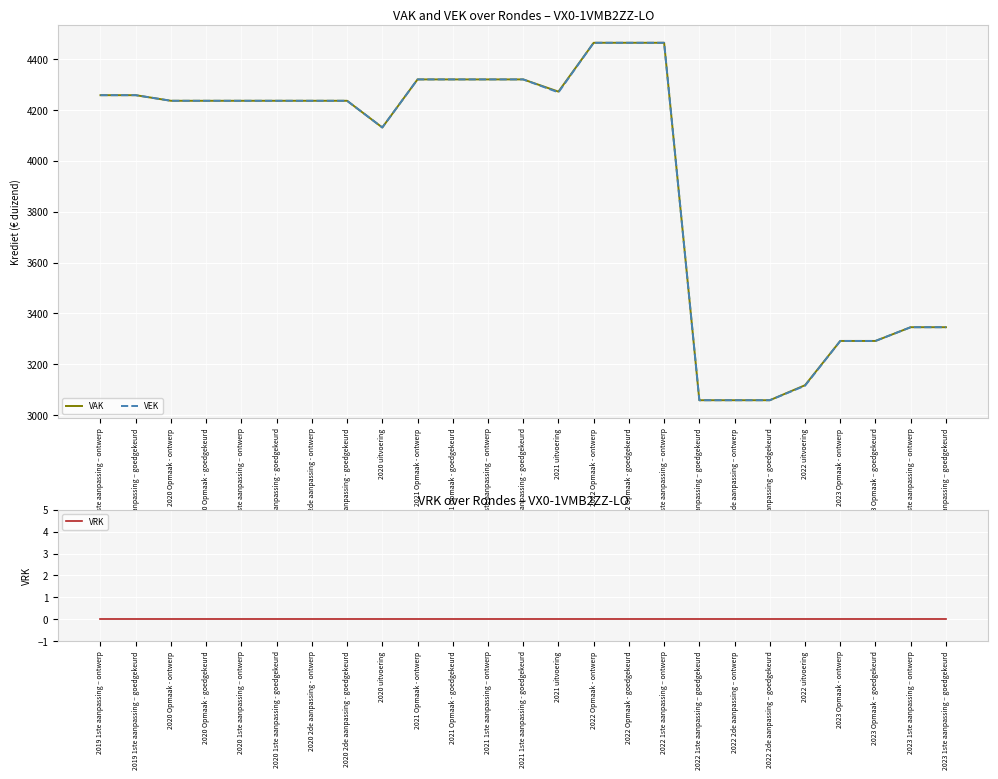

True or false: VEK and VRK intersect in this chart.

False